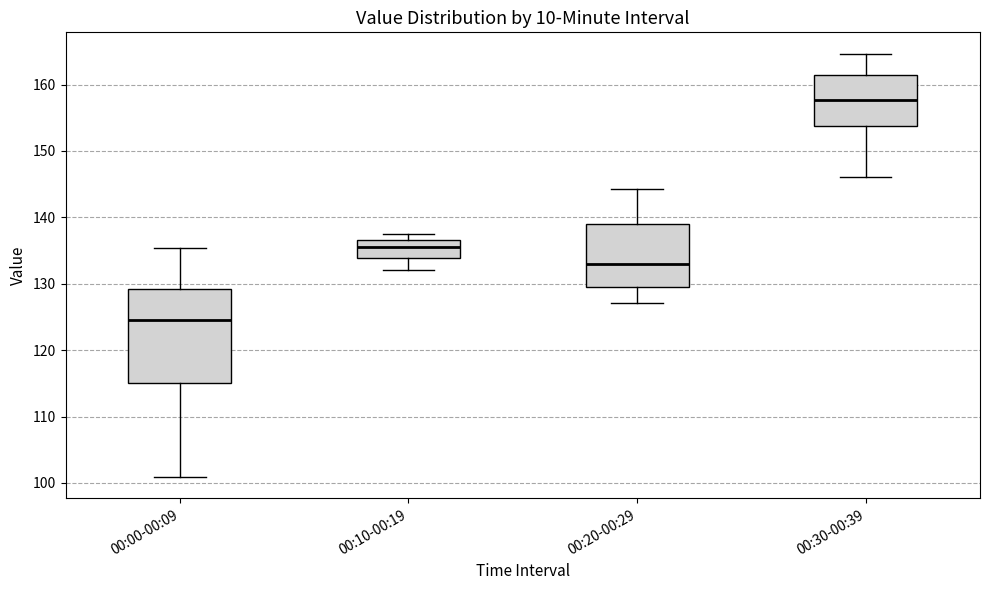

Reading left to right, transcribe this box plot: for each box, give where its median line is, the range the box spans, and where its two whiskers end, as read against the y-axis. The values are not printed on the chart, so give them approximately, as read against the axis.

00:00-00:09: median 125, box 115 to 129, whiskers 101 to 135
00:10-00:19: median 136, box 134 to 137, whiskers 132 to 138
00:20-00:29: median 133, box 129 to 139, whiskers 127 to 144
00:30-00:39: median 158, box 154 to 161, whiskers 146 to 165